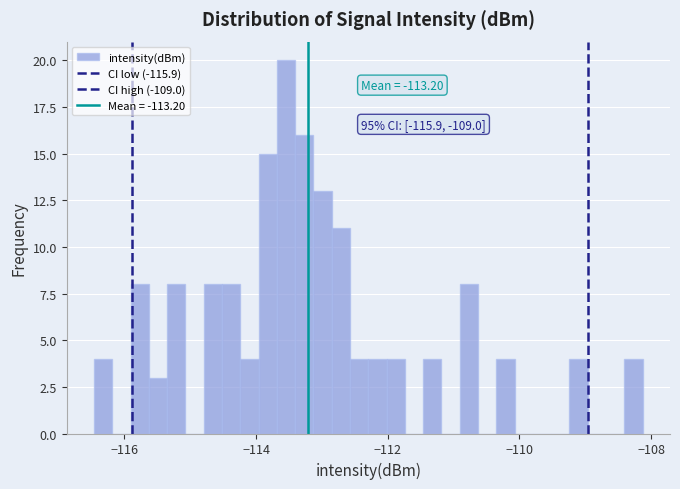

Around what value on the x-axis is the tallest bar? Give the approximate position of its centre, as read against the axis.

-113.6